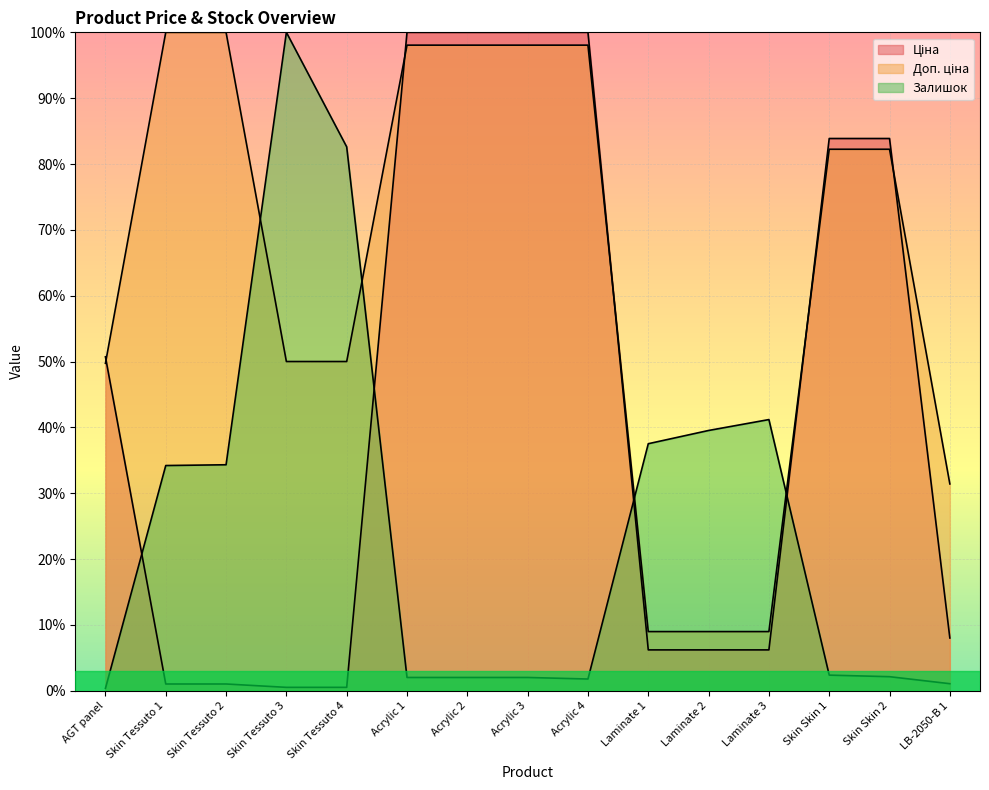

What is the label of the 10th point from the right?

Acrylic 1